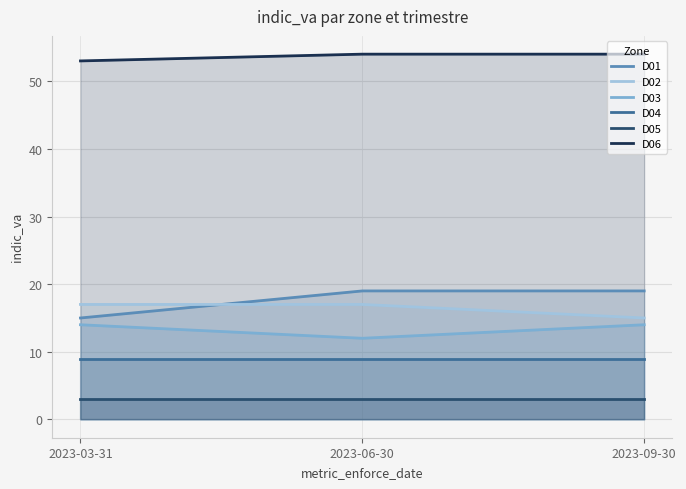

Reading left to right, extract all data points from this chart.

D01: 15	19	19
D02: 17	17	15
D03: 14	12	14
D04: 9	9	9
D05: 3	3	3
D06: 53	54	54